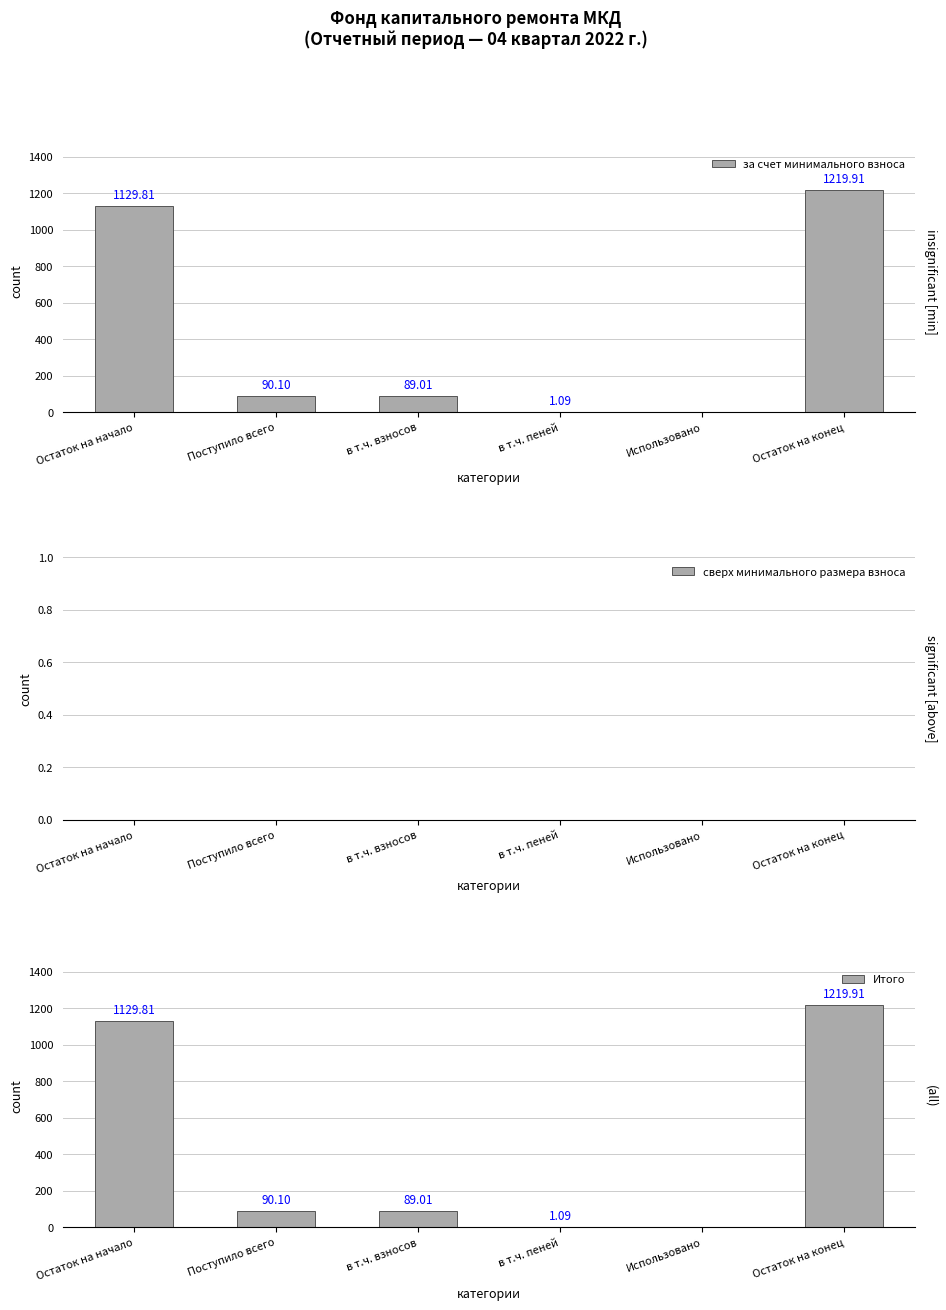

How many categories are shown in the chart?

6